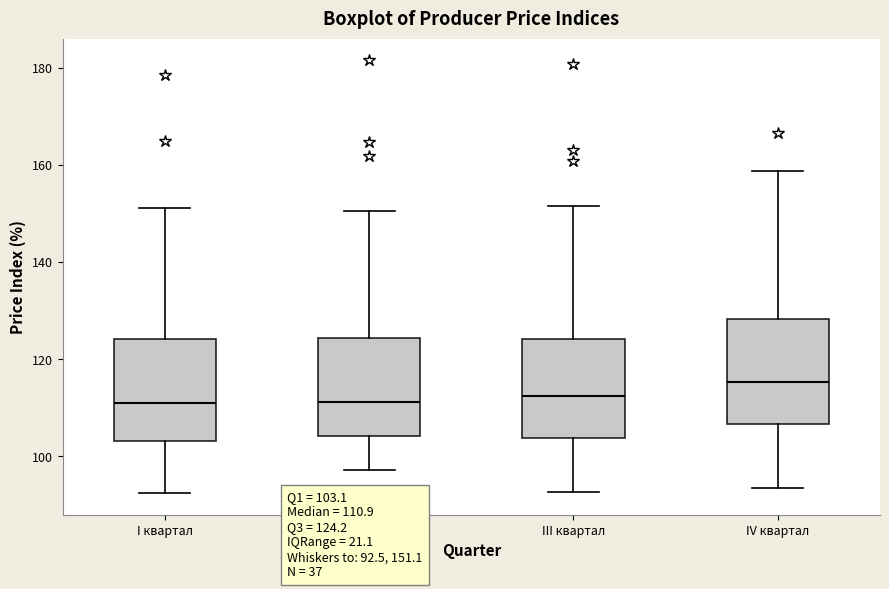

Which box's median line is the highest?

IV квартал